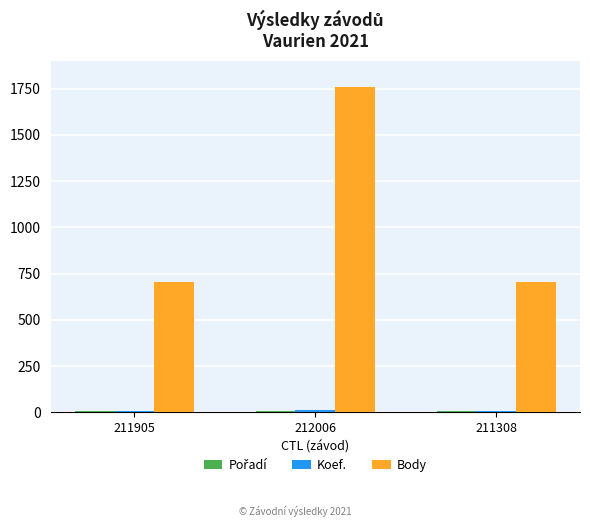

What is the average value of the Body series?

1058